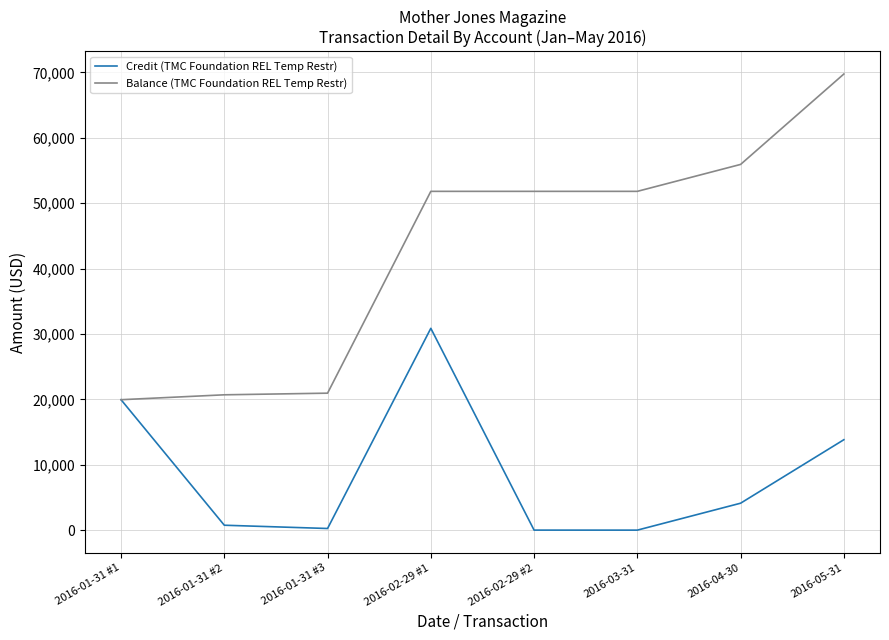

At 2016-04-30, list the series in order from largest to smallest.

Balance (TMC Foundation REL Temp Restr), Credit (TMC Foundation REL Temp Restr)